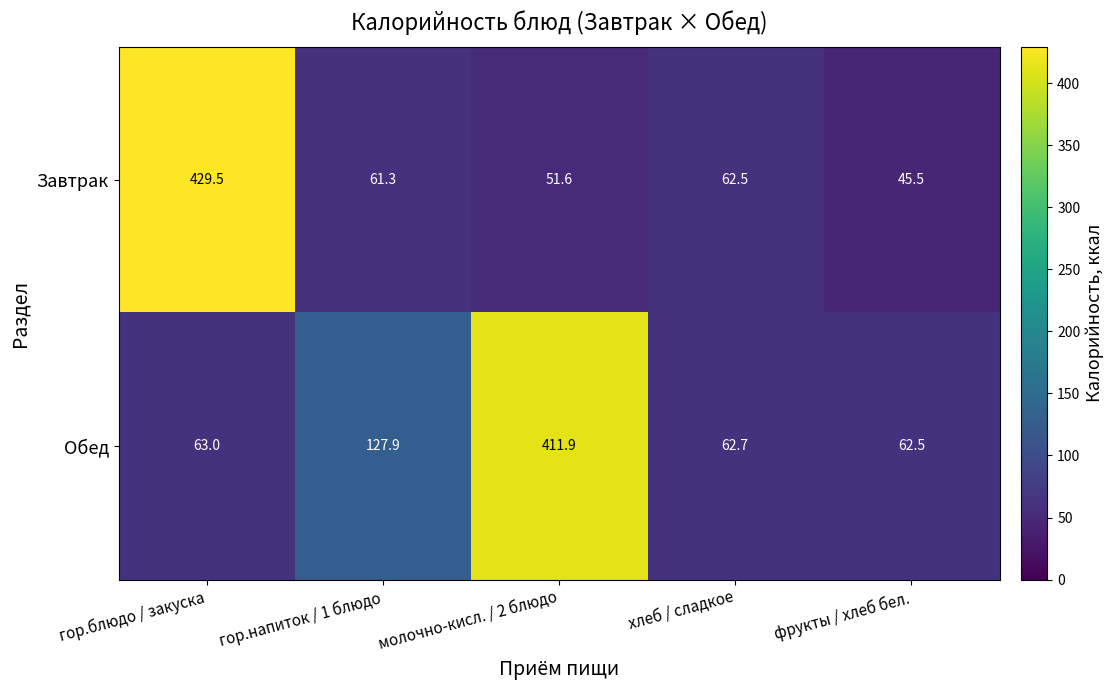

The value of Завтрак at хлеб / сладкое is 95.3. True or false?

False